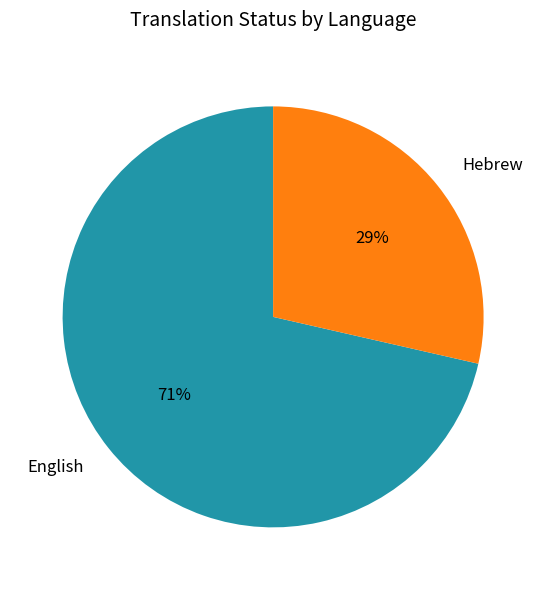

How many slices are in this pie chart?

2